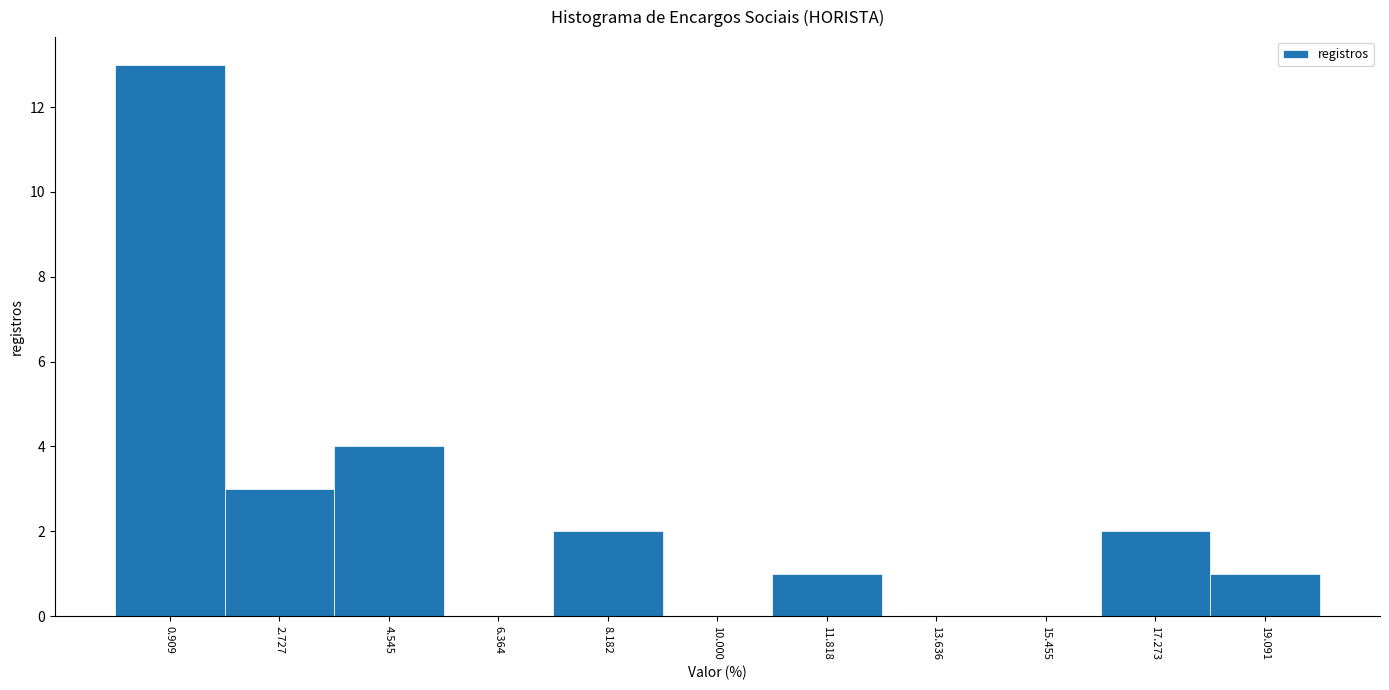

How tall is the bar that spans 11.0 to 12.8 on the x-axis? Neither the bar edges nor the heights are printed on the chart, so give them approximately, as read against the axes.

1